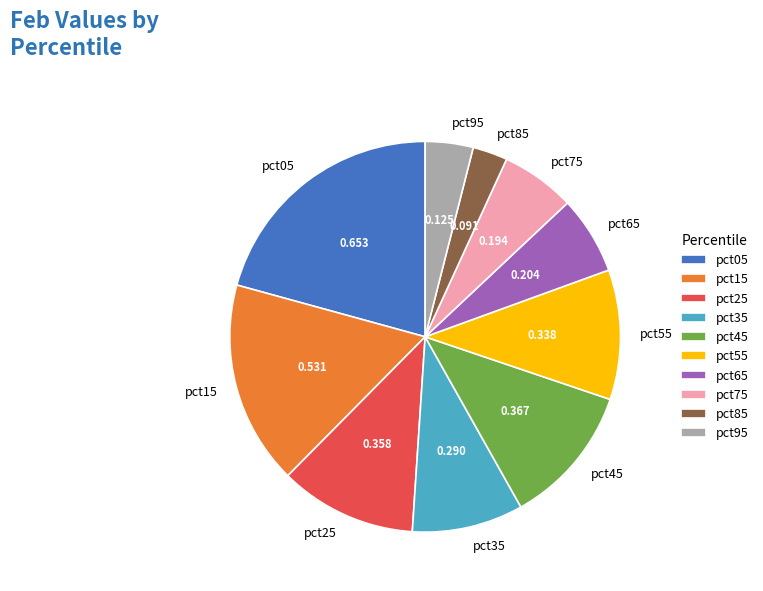

The pct05 slice represents 34% of the pie. True or false?

False